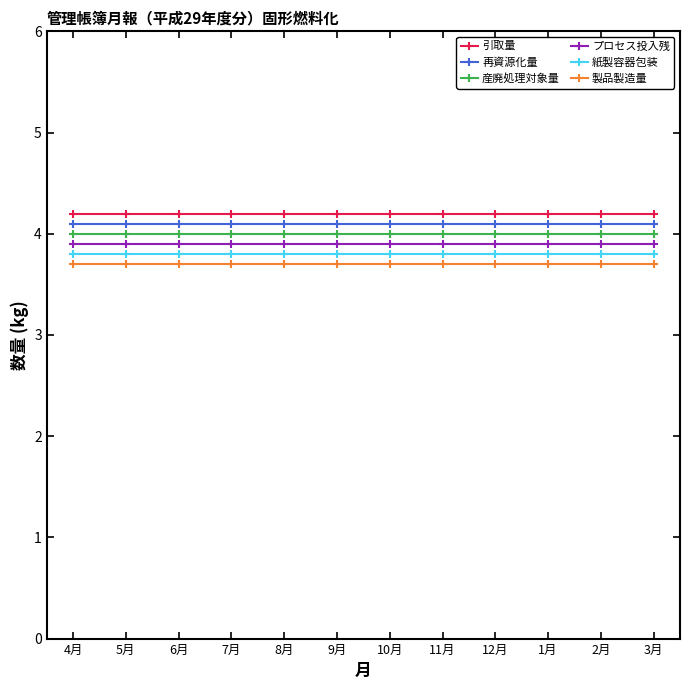

Is the value of 紙製容器包装 at 4月 greater than the value of 再資源化量 at 6月?

No